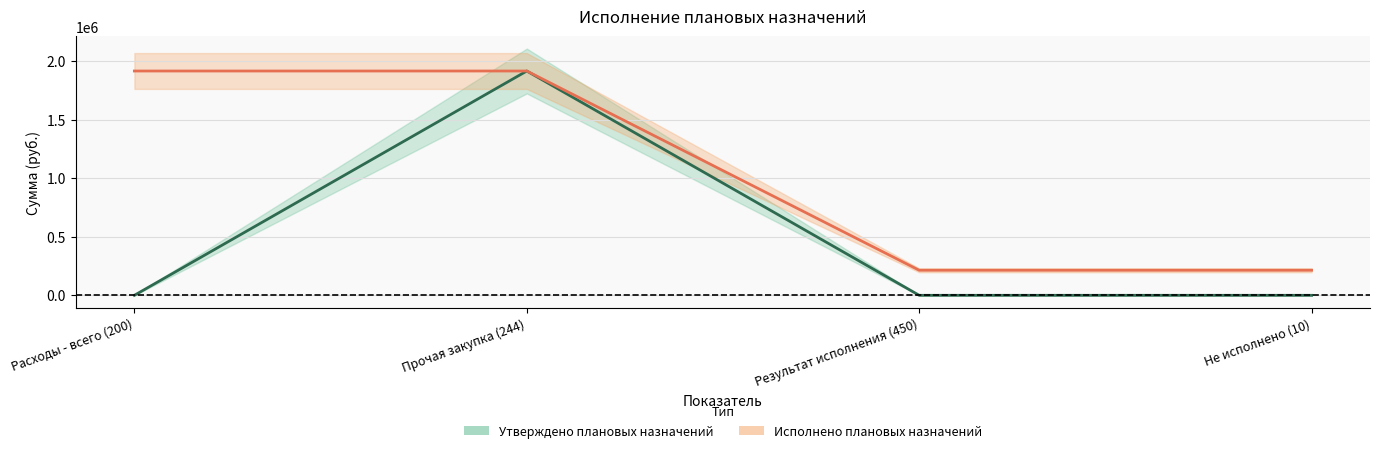

True or false: Исполнено (итого) and Утверждено плановых назначений cross at least once.

False